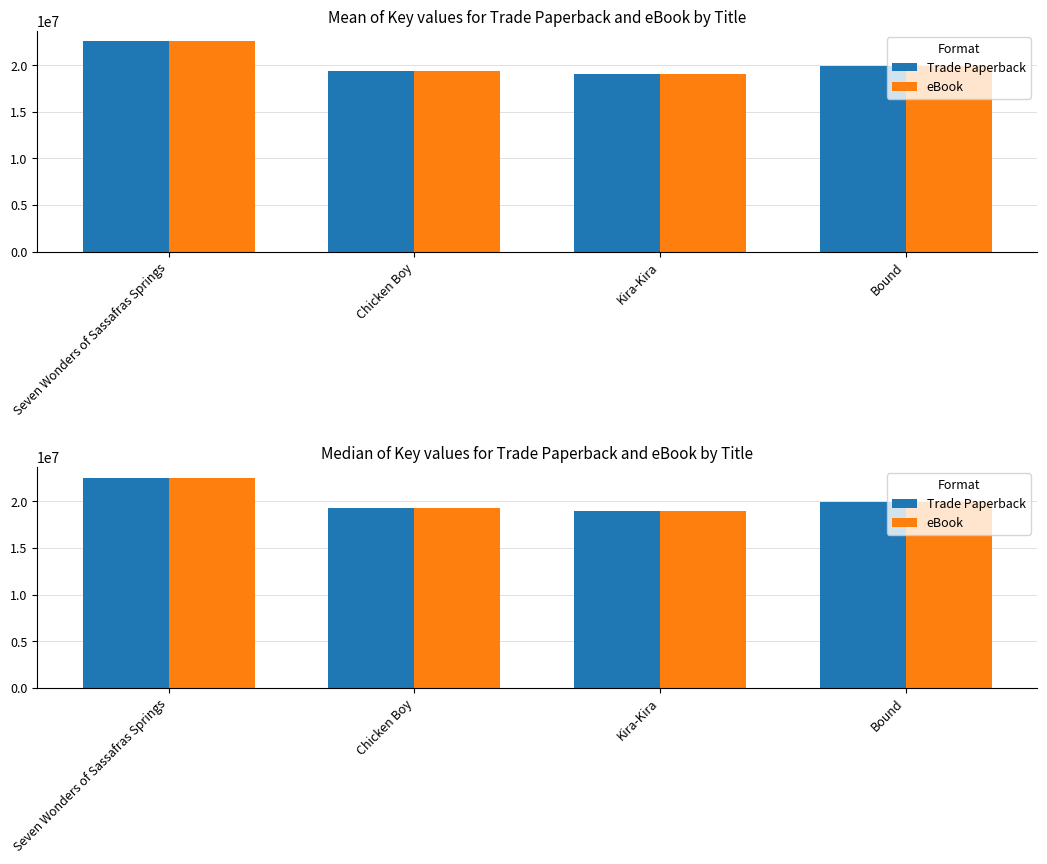

What is the average value of the Trade Paperback series?

20209602